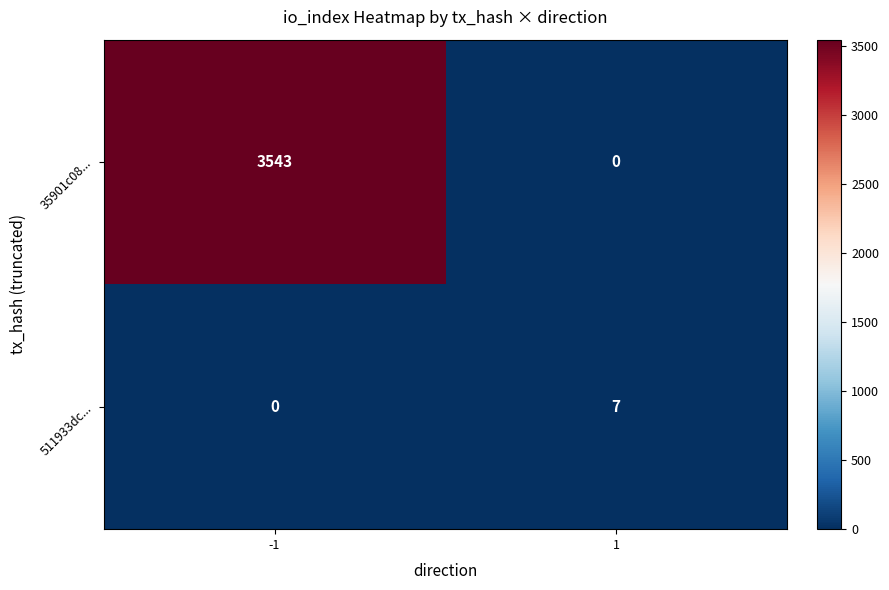

Which series has the largest total across all categories?

35901c08...